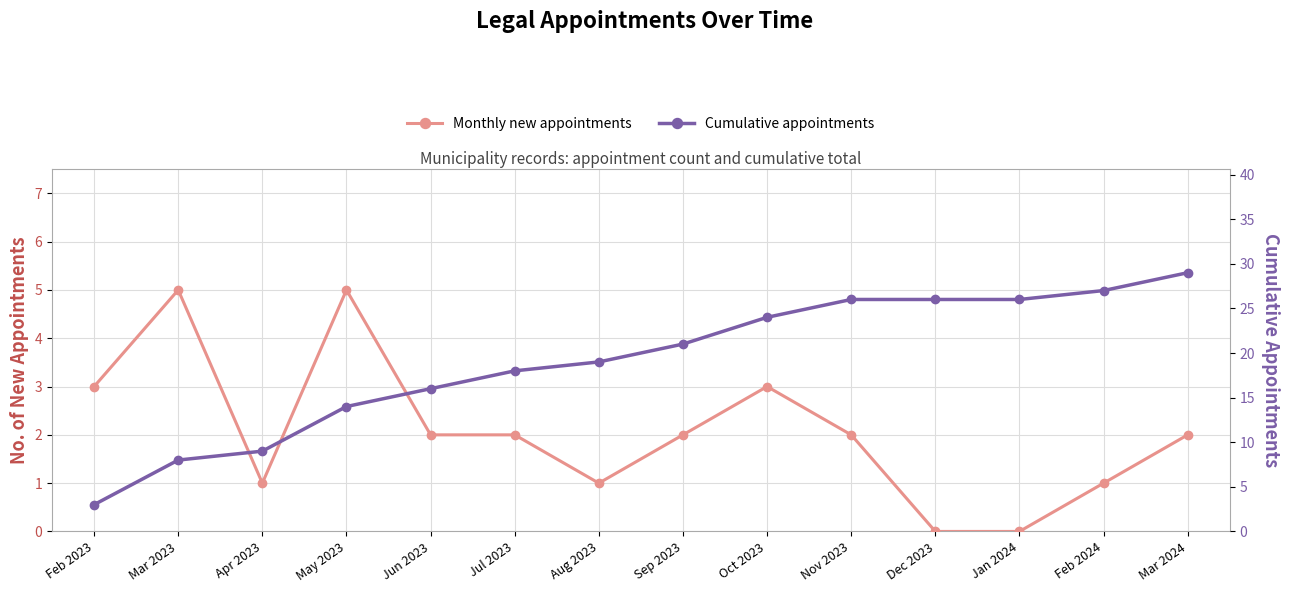

Which category has the lowest value across all series?

Dec 2023